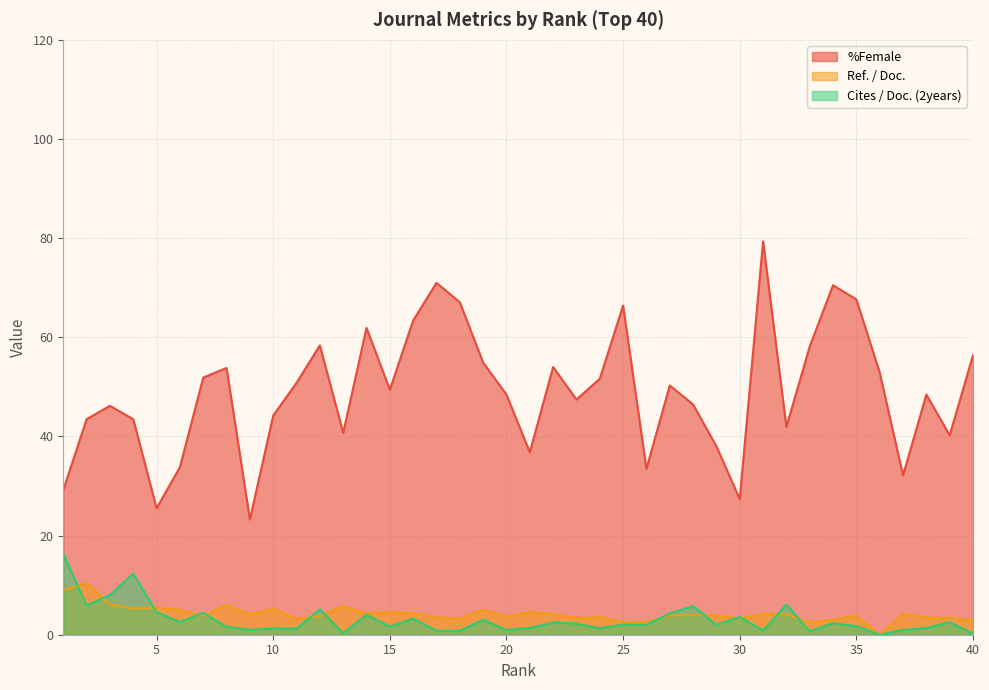

At which category is the sum across all series the highest?

31